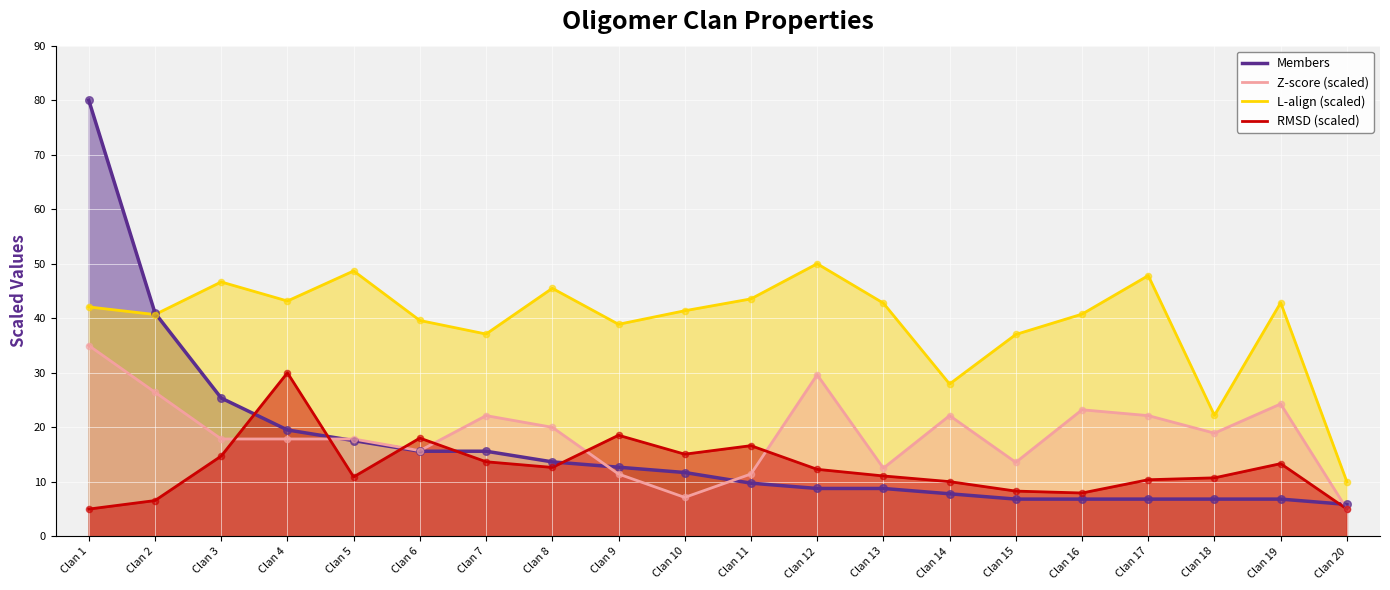

Which series contains the highest Y value?

Members